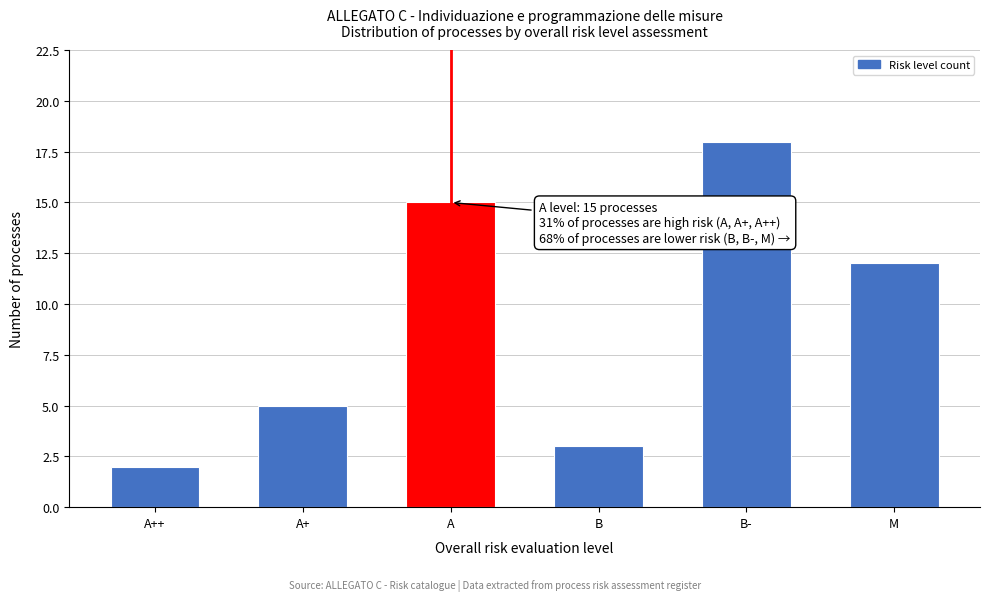

Reading right to left, list all the values displayed in this chart.

M=12	B-=18	B=3	A=15	A+=5	A++=2